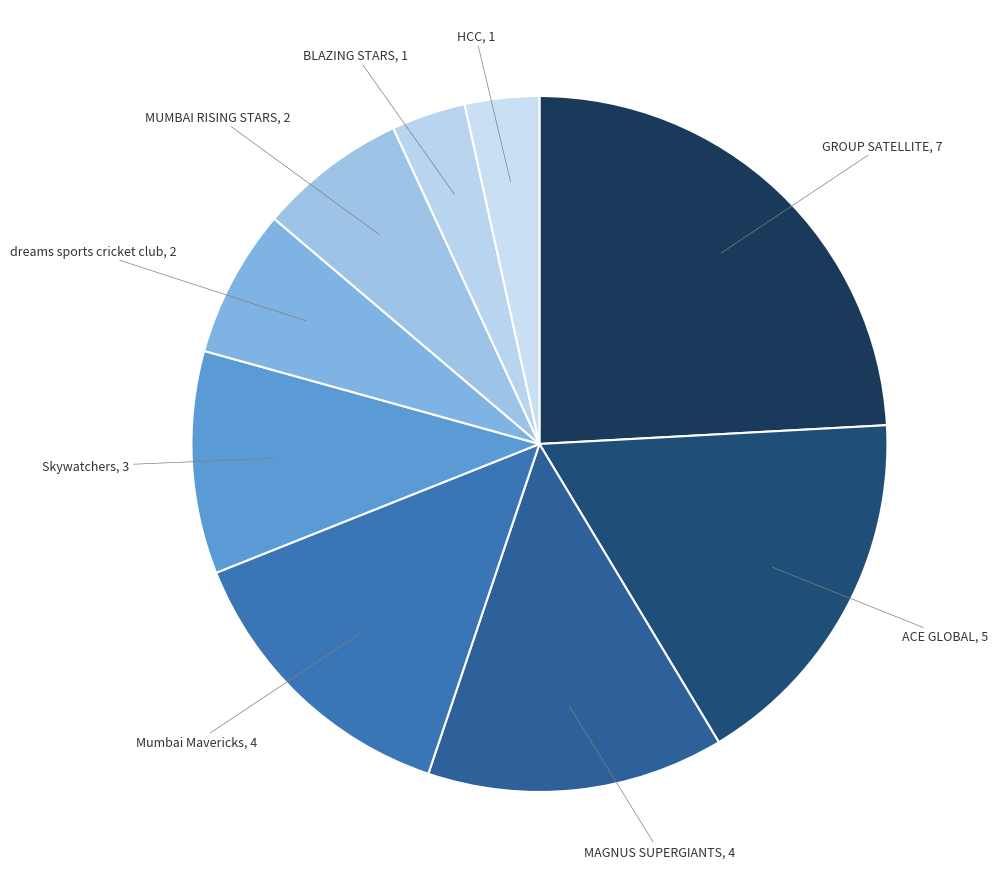

How many segments does this pie chart have?

9